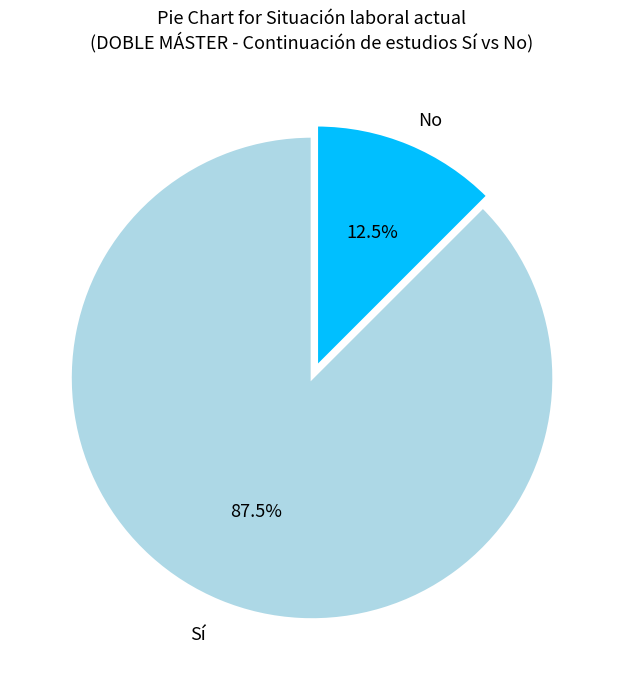

Is there a majority slice in this chart?

Yes